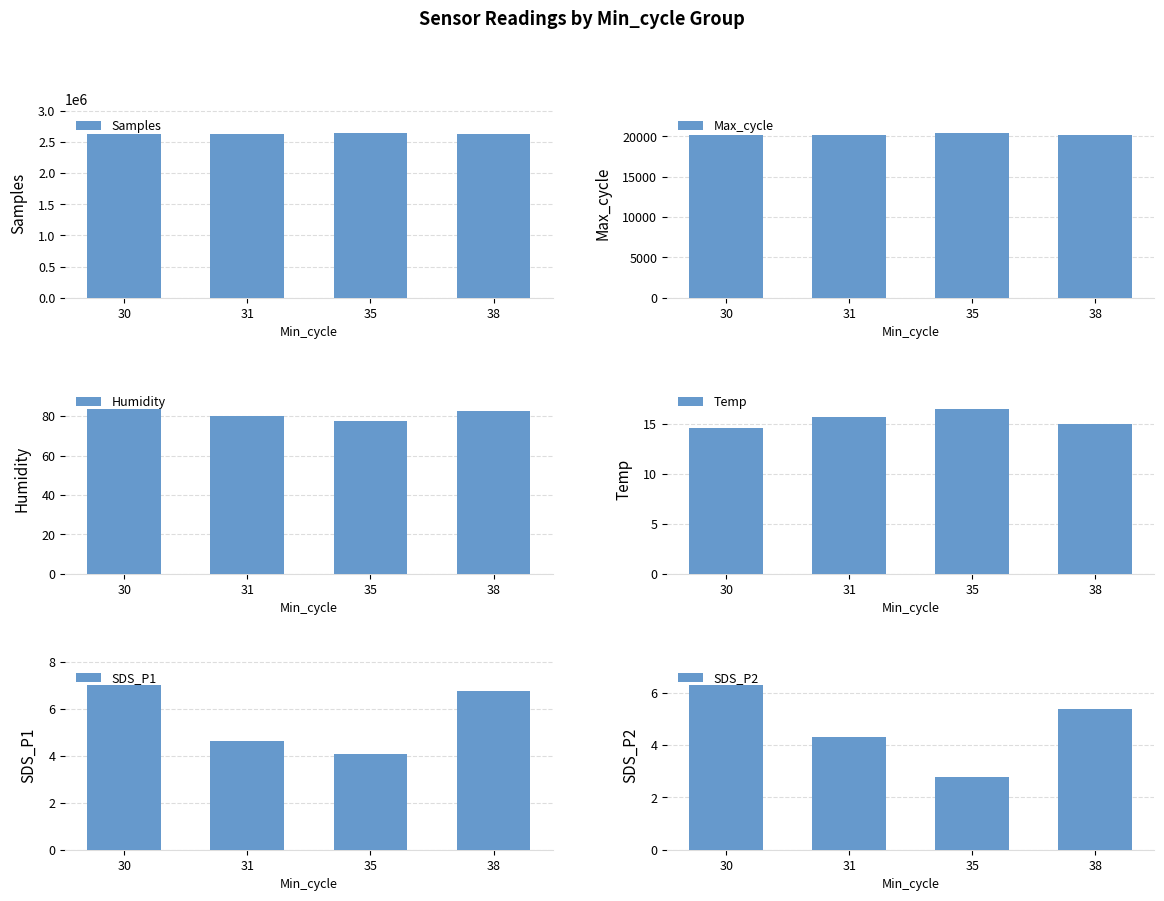

What is the value of the Temp bar at the 4th from the left?

15.0